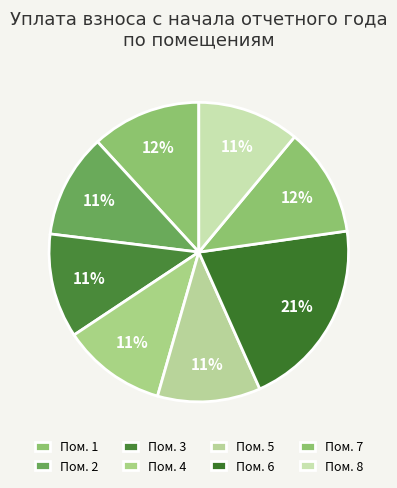

Which category has the smallest portion of the pie?

8